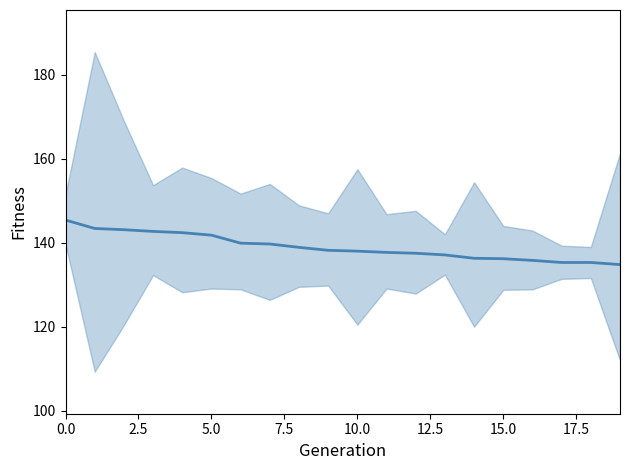

True or false: there are more than 0 points higher than both neighbors.

False